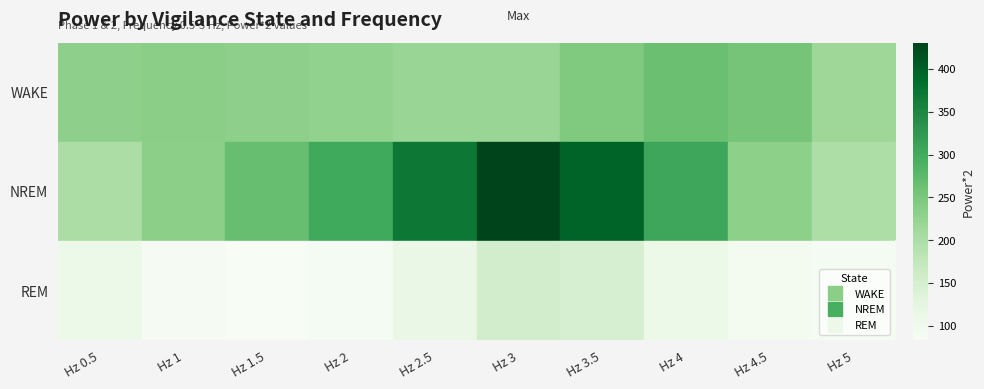

What is the difference between the highest and lowest values at Hz 4.5?

162.7